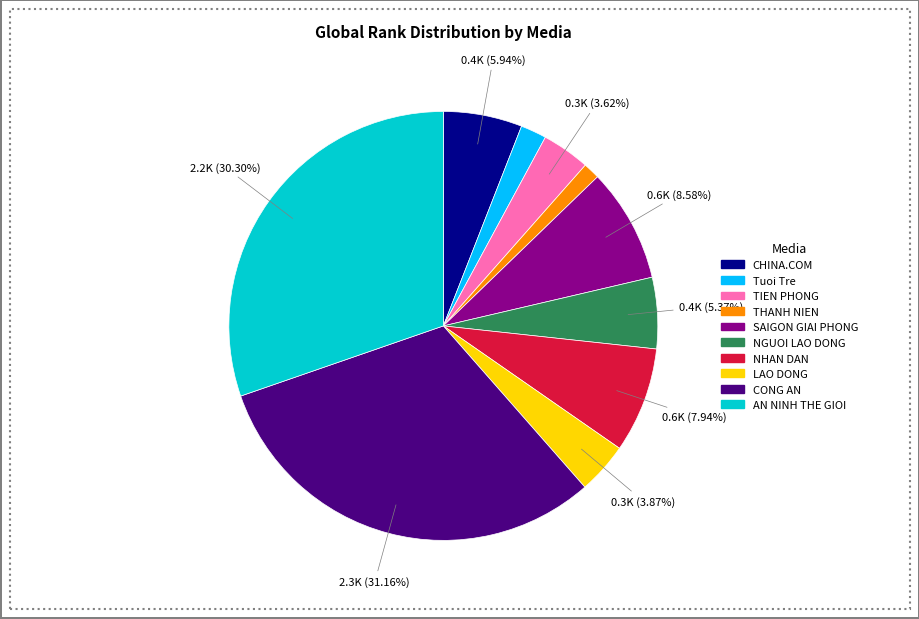

Combined, do SAIGON GIAI PHONG and NHAN DAN account for over 50%?

No